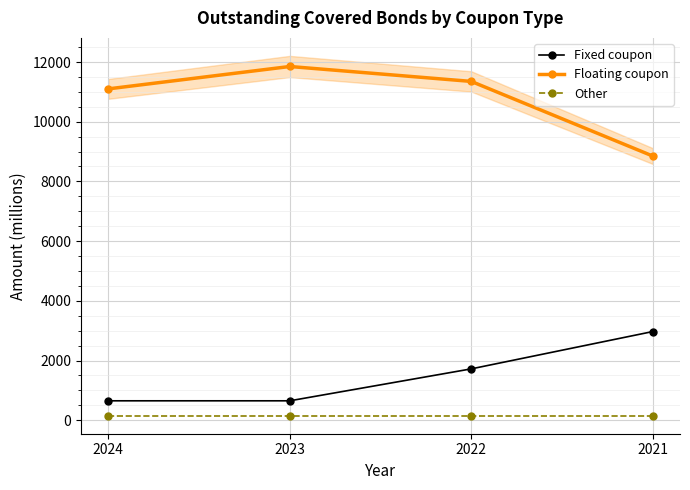

What is the maximum value for Other?

150